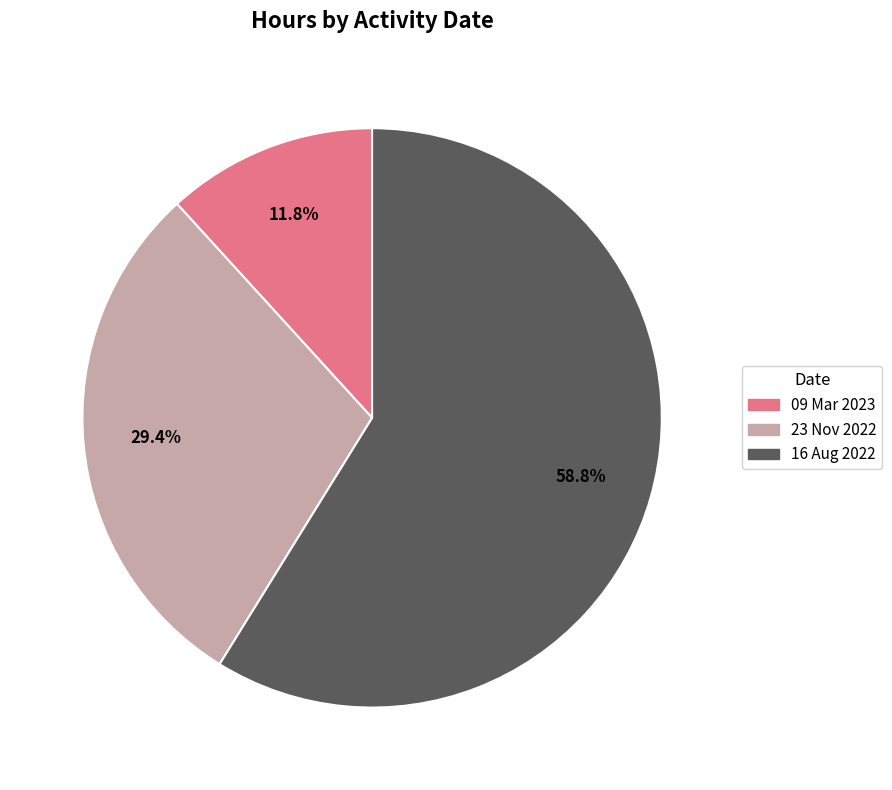

Which has a higher value, 09 Mar 2023 or 23 Nov 2022?

23 Nov 2022